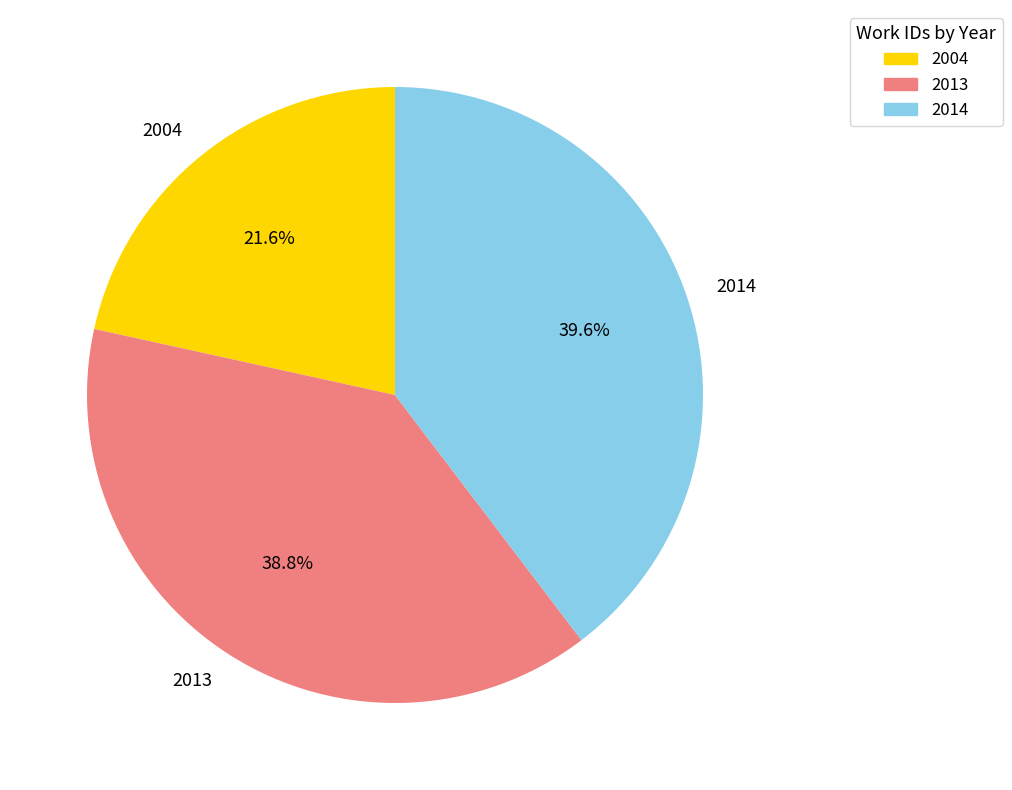

Which category has the biggest portion of the pie?

2014